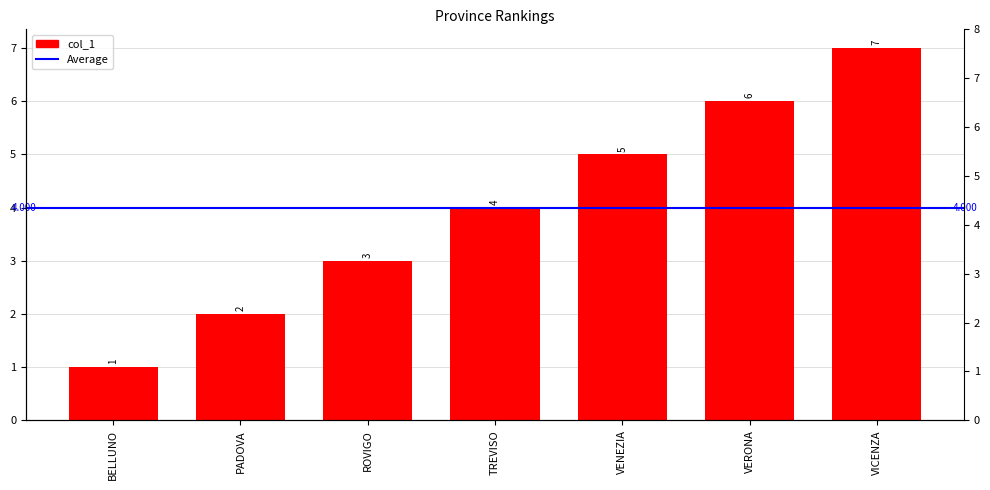

What is the smallest value displayed?

1